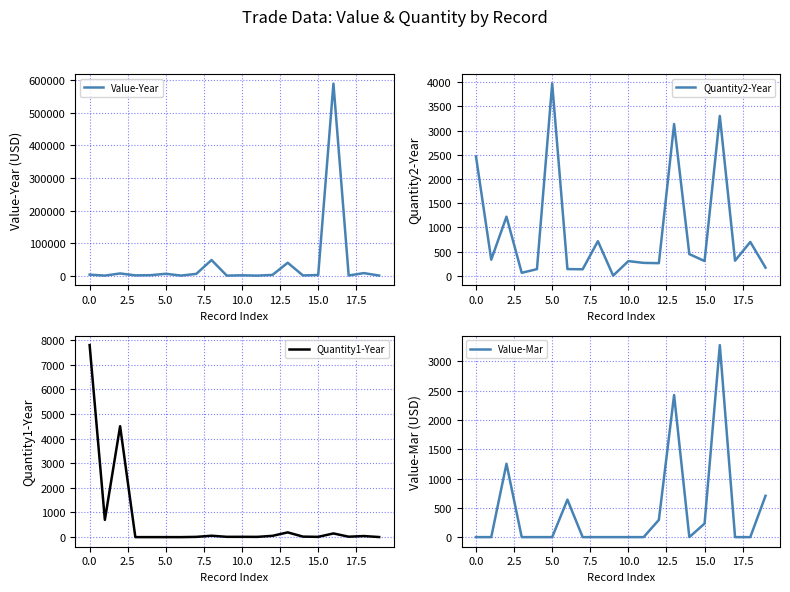

Where does the Value-Year series first go above 2432?

0.0